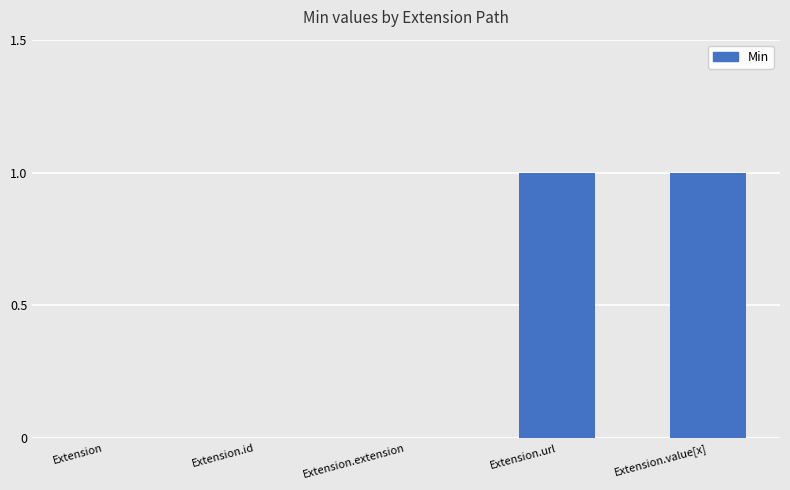

Between Extension.id and Extension.url, which is larger?

Extension.url